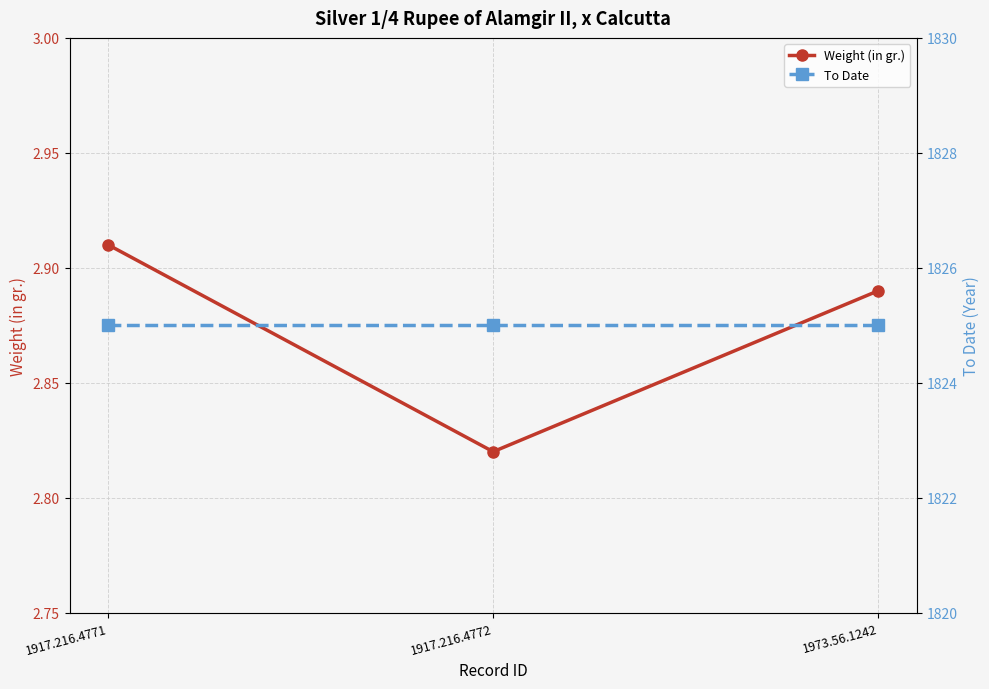

What is the average value of the To Date series?

1825.0